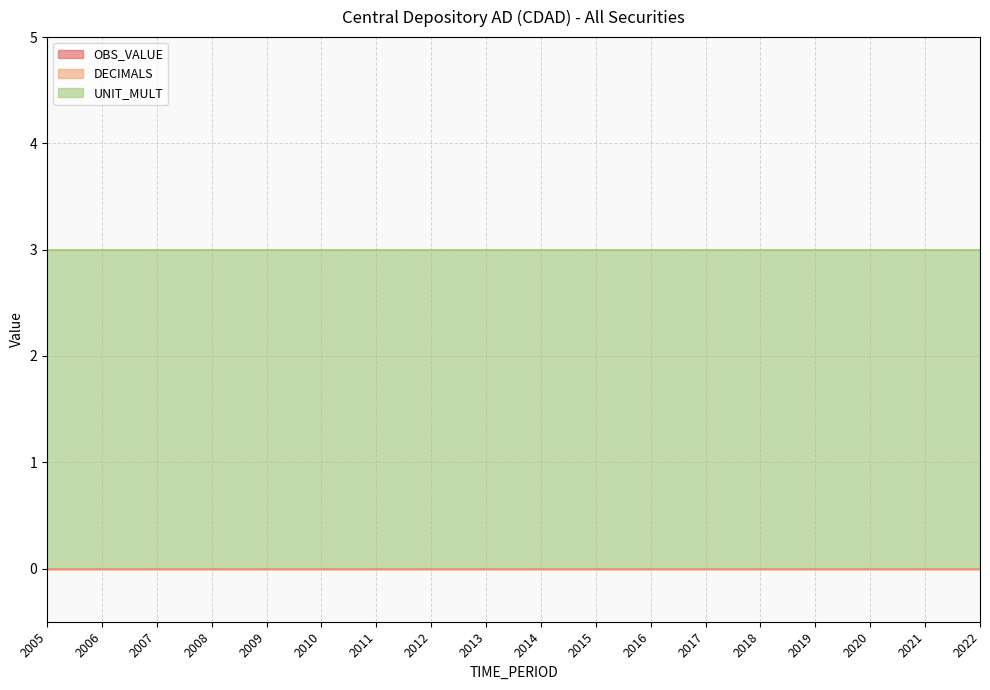

Rank the series at 2009 from highest to lowest value.

UNIT_MULT, OBS_VALUE, DECIMALS